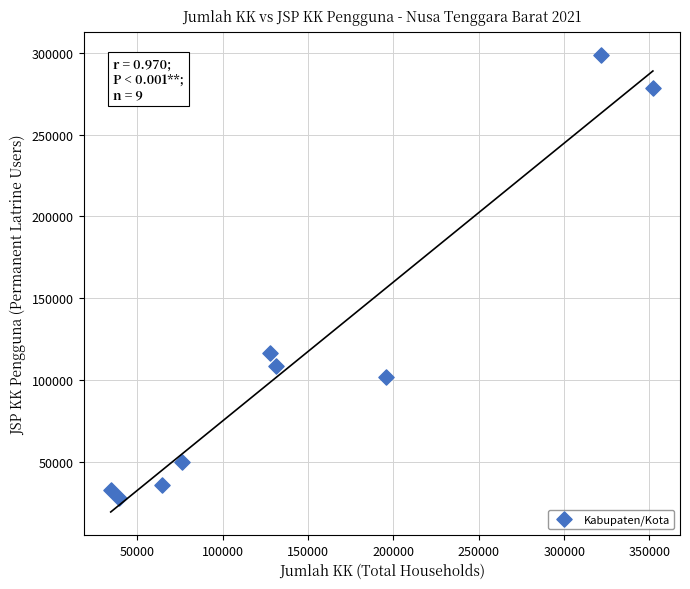

What is the average Y value?

116692